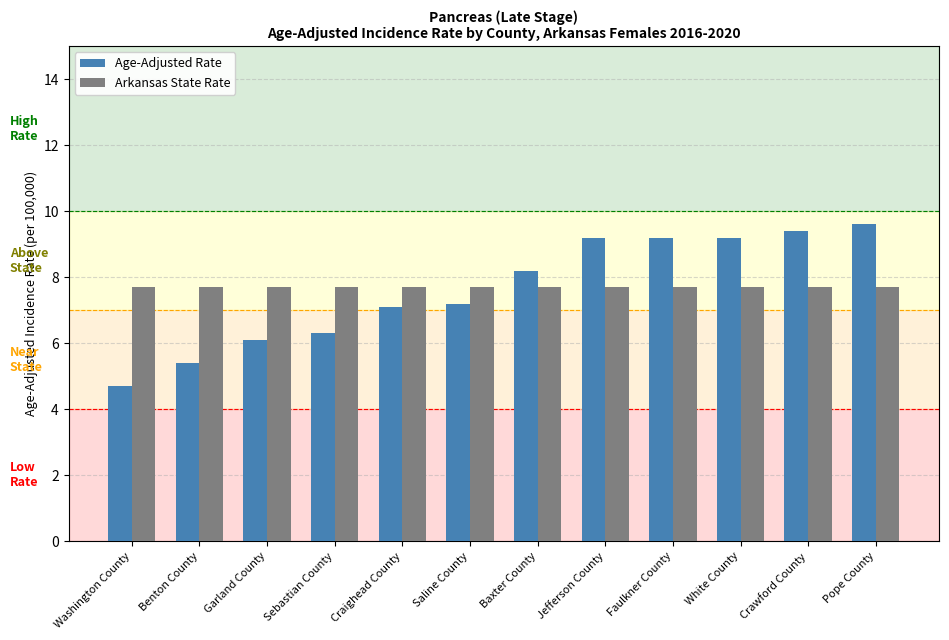

Rank the series by their maximum value, from lowest to highest.

Arkansas State Rate, Age-Adjusted Rate